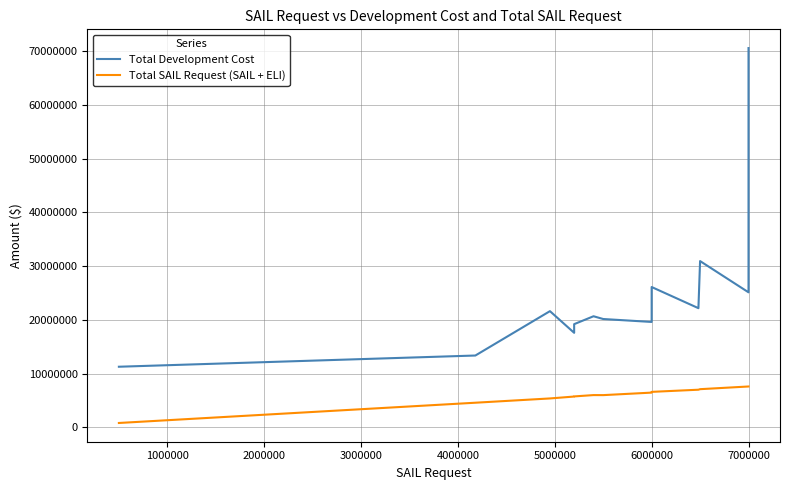

How many lines are shown in the chart?

2